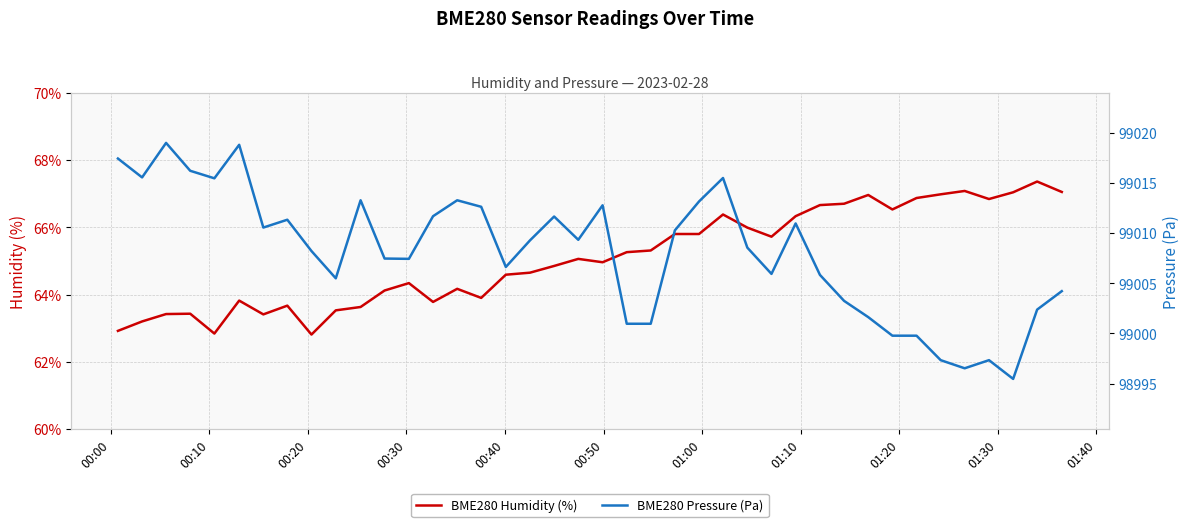

True or false: BME280 Humidity (%) and BME280 Pressure (Pa) intersect in this chart.

False